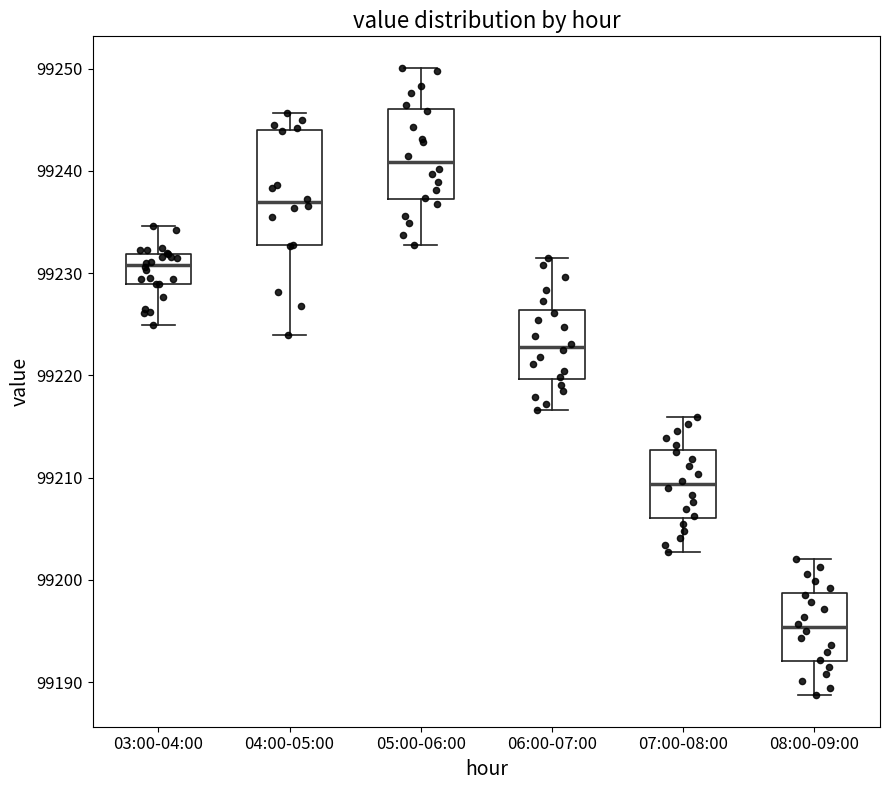

Which box is the tallest, from its lower edge to its upper edge?

04:00-05:00